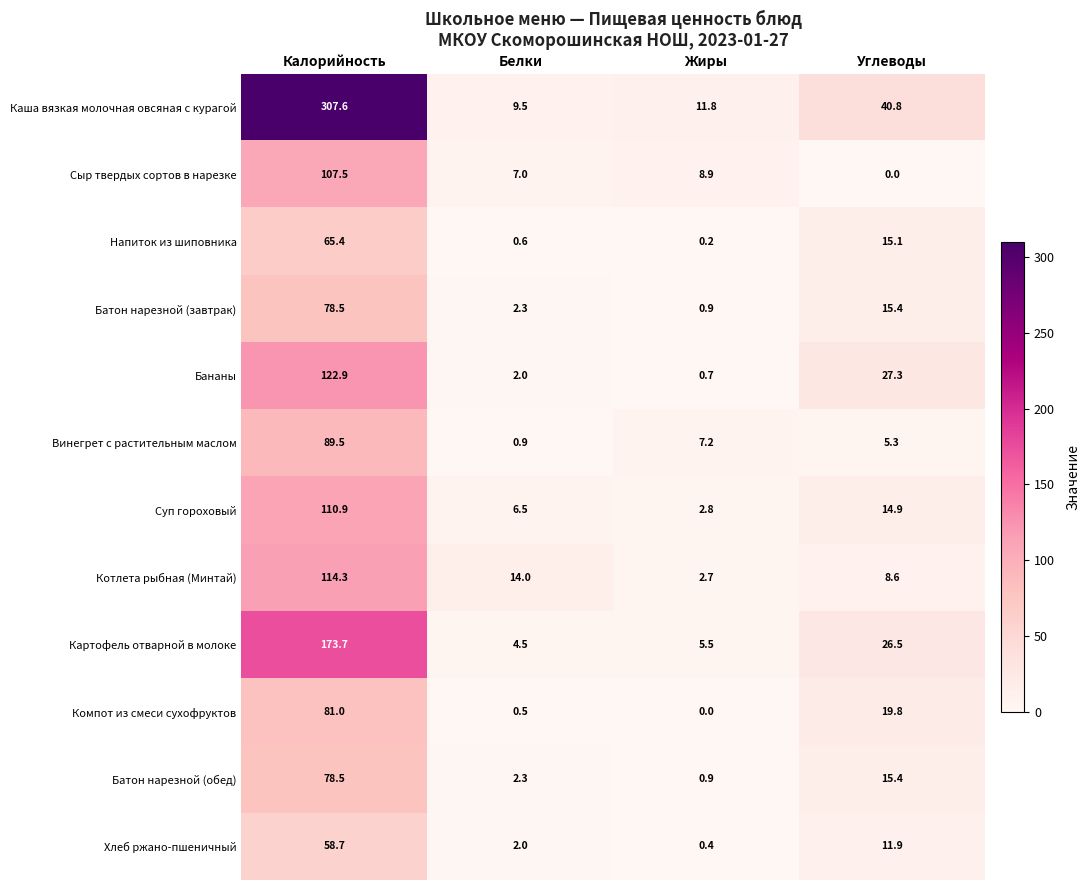

The Батон нарезной (обед) series shows 0.9 at Жиры. True or false?

True